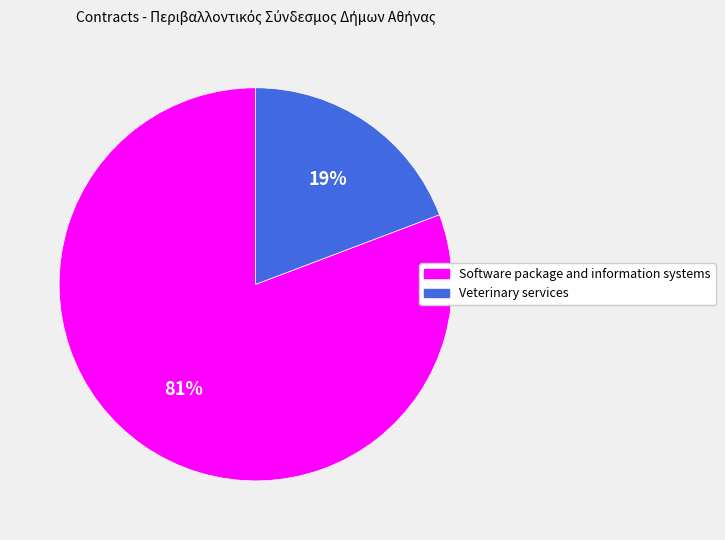

Is Software package and information systems the majority of the pie?

Yes